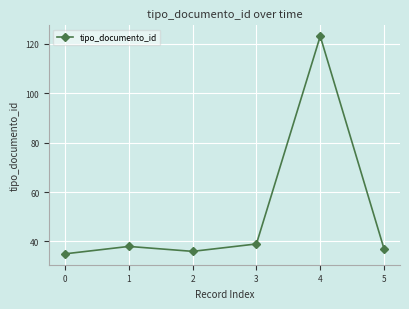

What is the sum of the values at 0 and 3?

74